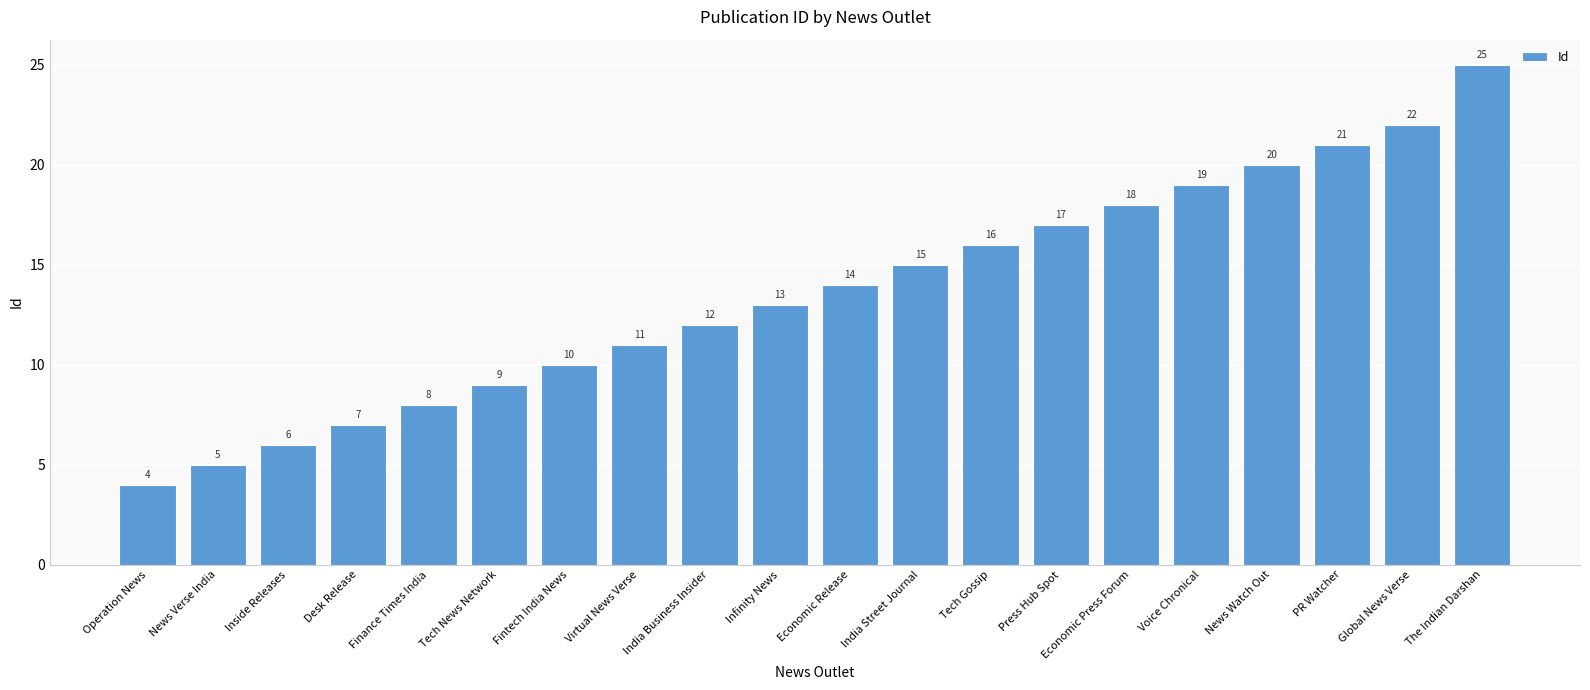

Is it true that the value at Finance Times India is 12?

False